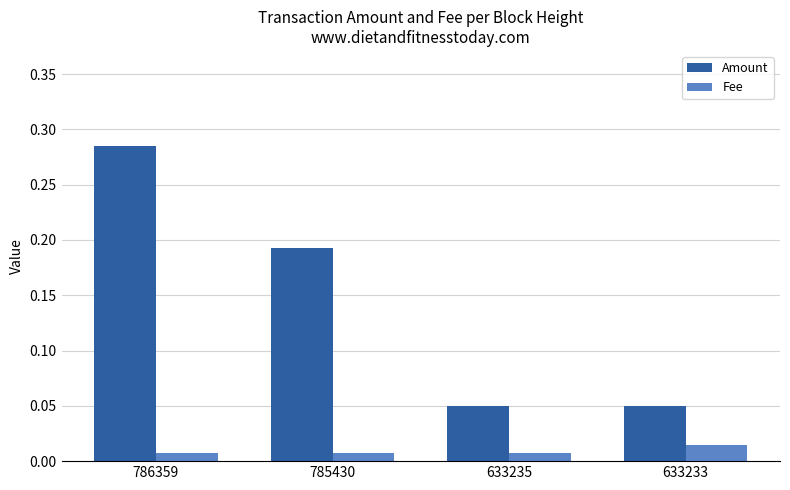

Is the value of Fee at 633233 greater than the value of Amount at 633233?

No